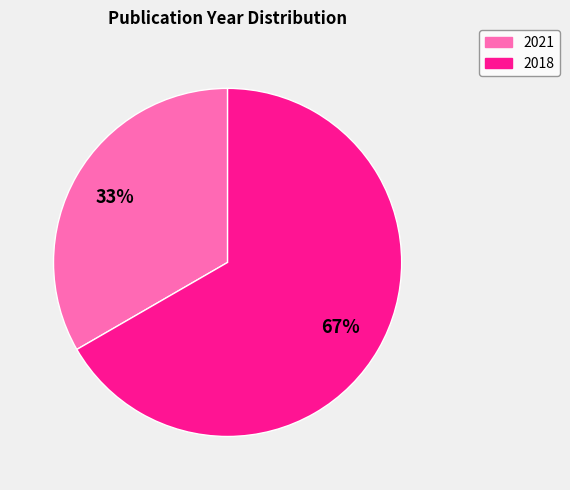

Do 2021 and 2018 together represent more than half of the pie?

Yes